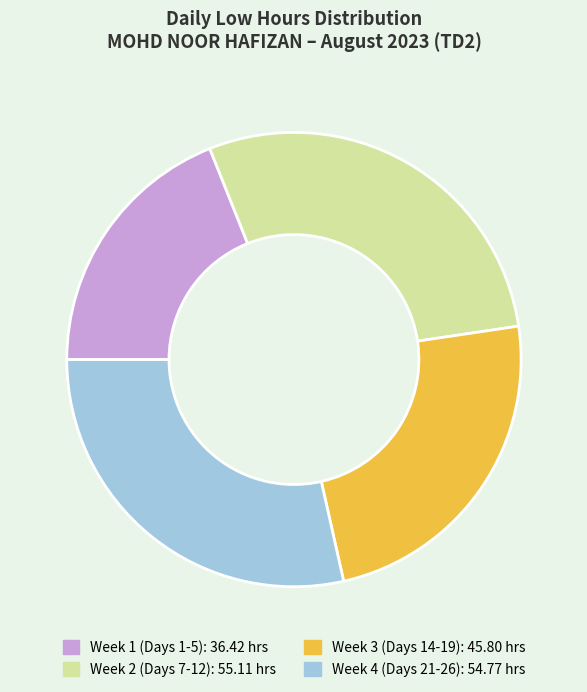

Is there a majority slice in this chart?

No